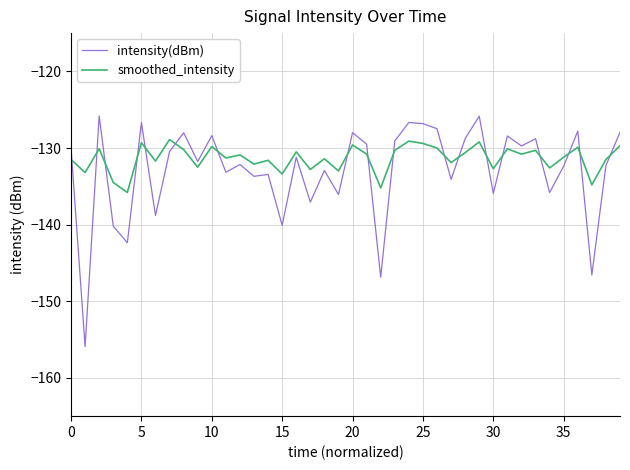

After their last crossing, which series has the higher values: intensity(dBm) or smoothed_intensity?

intensity(dBm)